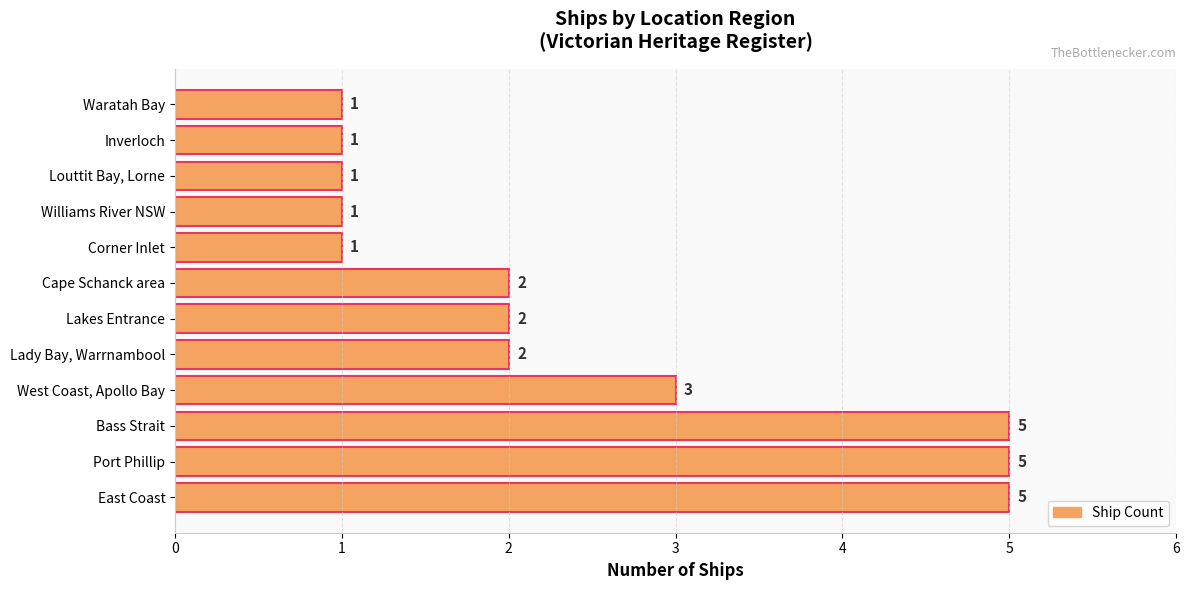

True or false: the data shows 2 at Port Phillip.

False